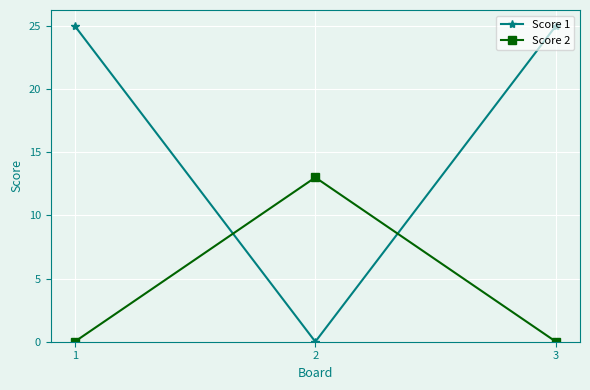

How many lines are shown in the chart?

2